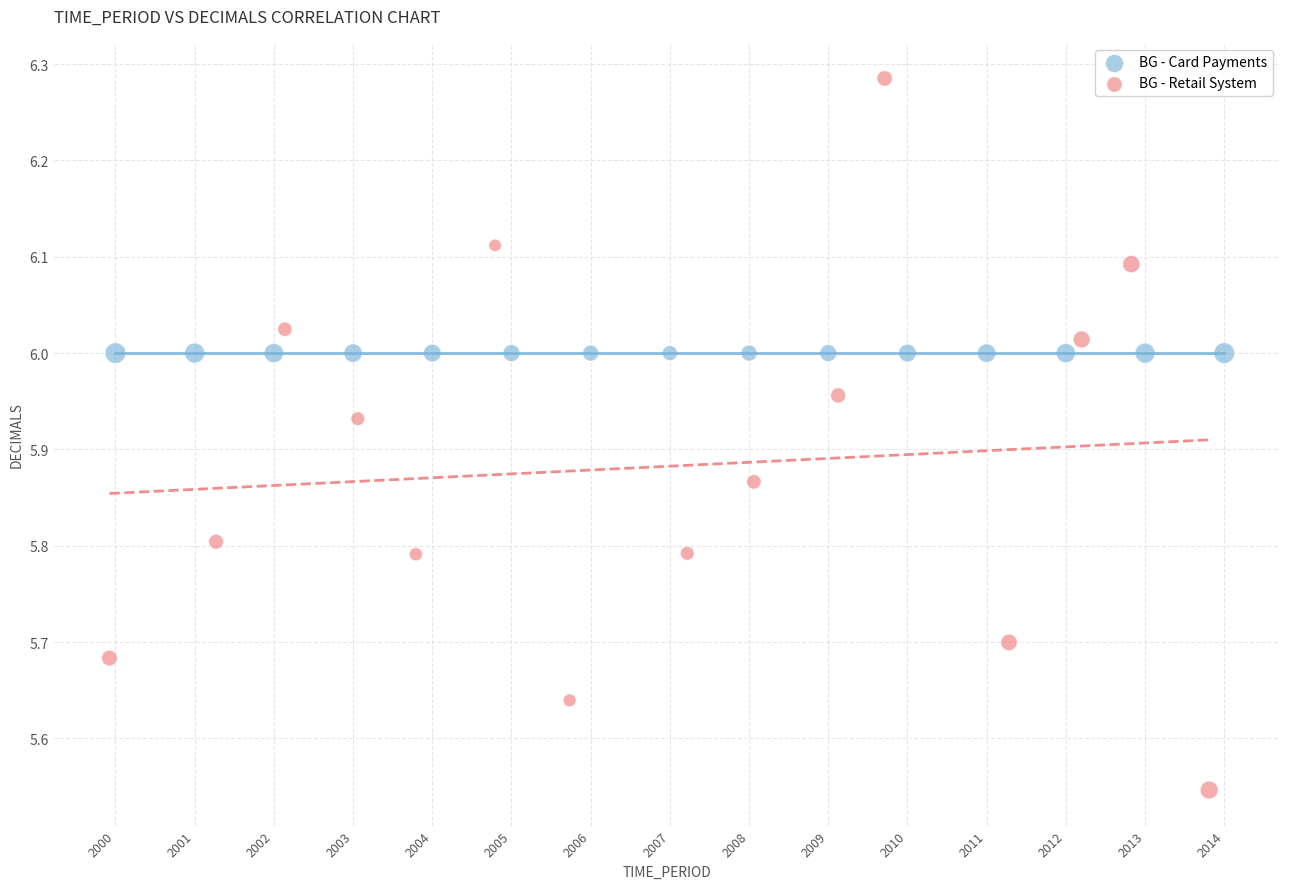

Which series reaches the maximum Y coordinate?

BG - Retail System